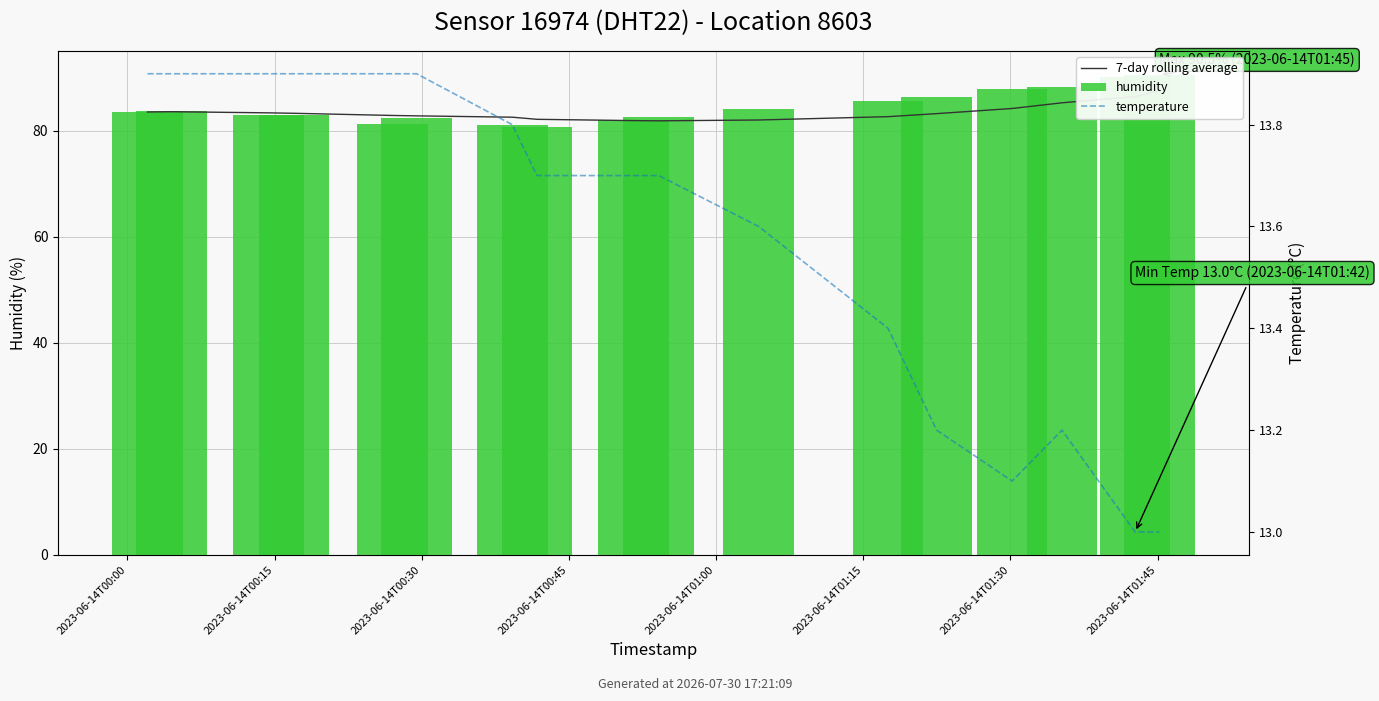

What is the label of the 17th bar from the right?

2023-06-14T00:00